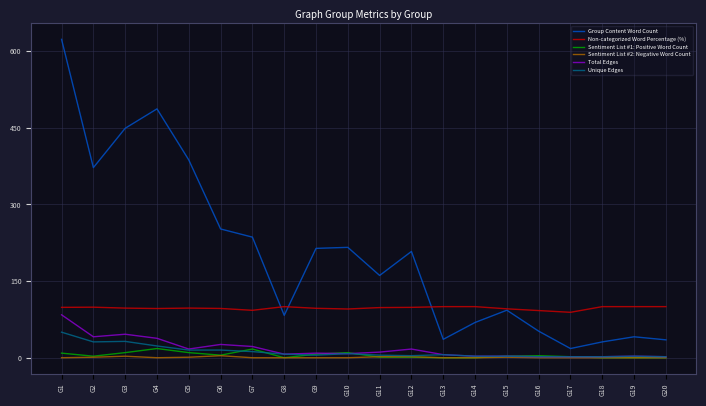

Which series changed the most between G5 and G10?

Group Content Word Count